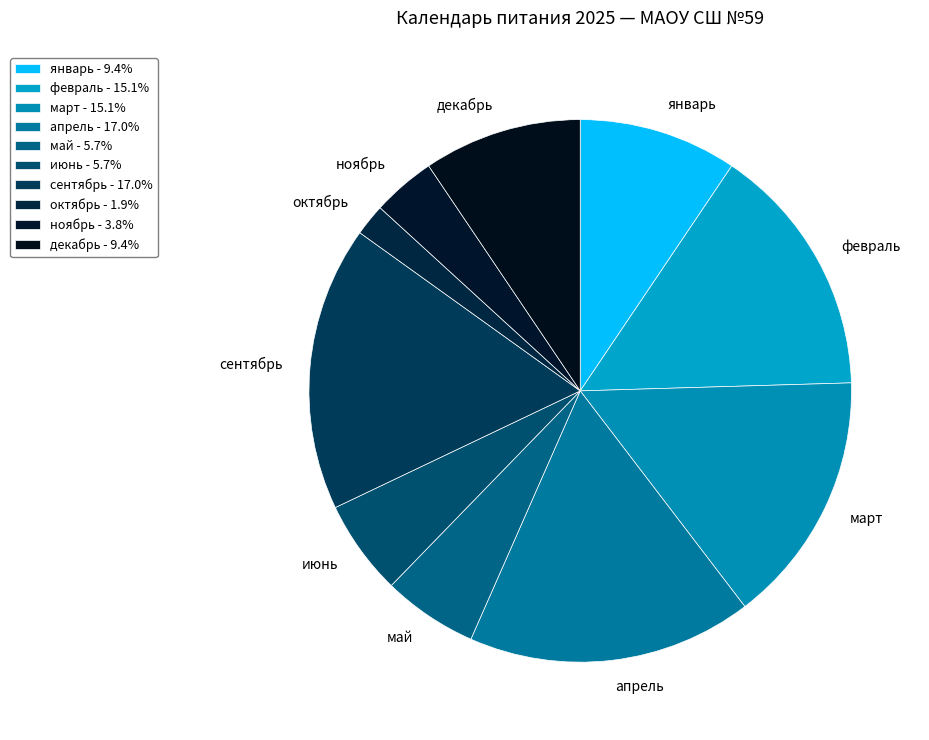

To the nearest percent, what percentage of the pie is март?

15%